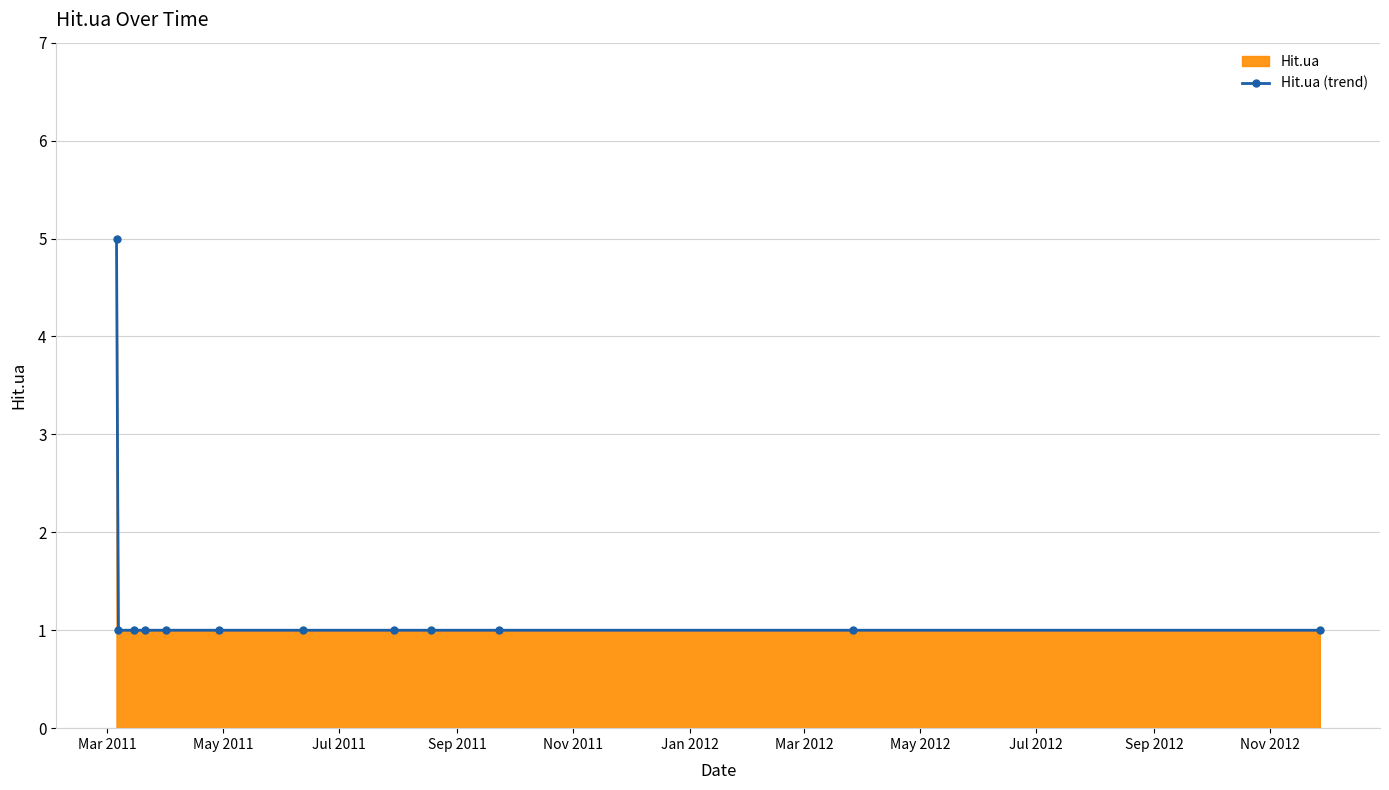

What is the value of the 9th point from the left?

1